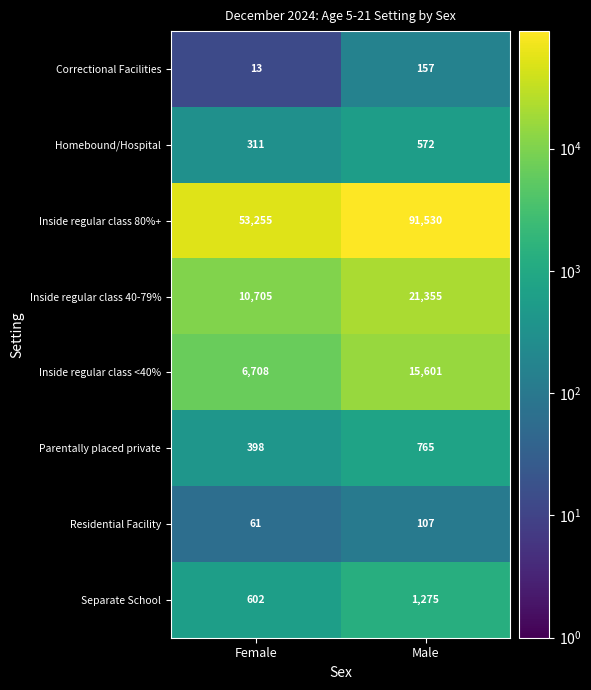

What is the sum of all Inside regular class 40-79% values?

32060